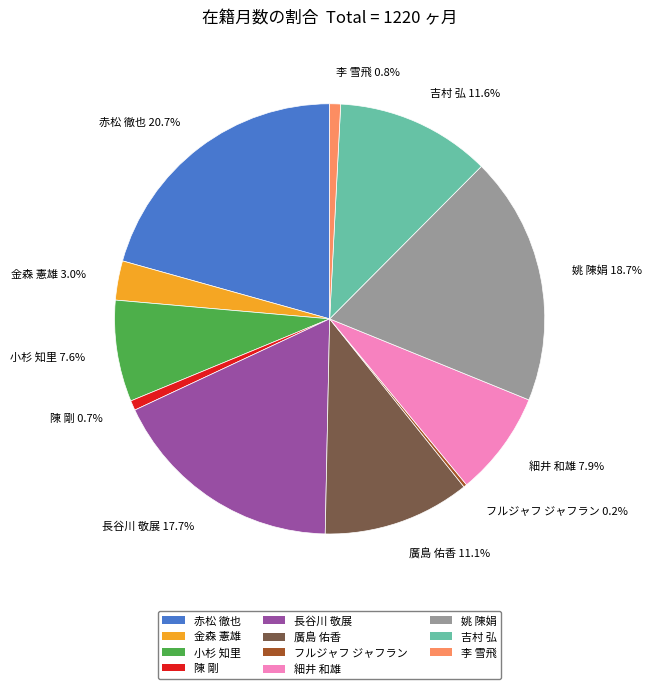

What portion of the pie excludes 金森 憲雄?

97.0%